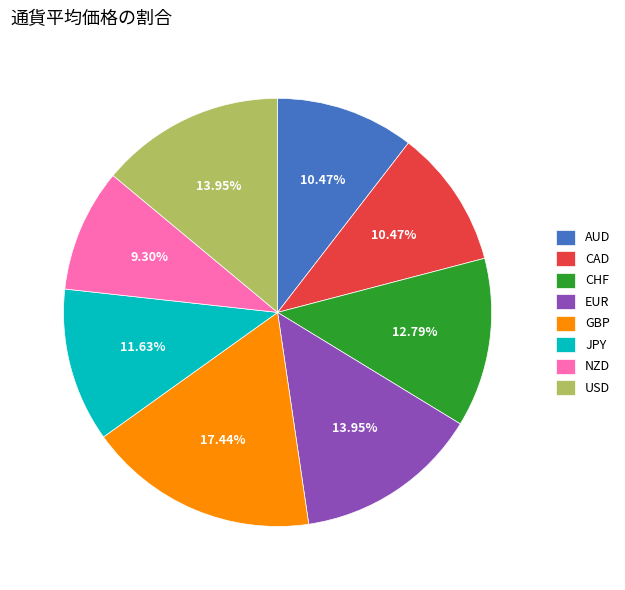

Approximately how many times larger is the value at USD compared to CHF?

1.1